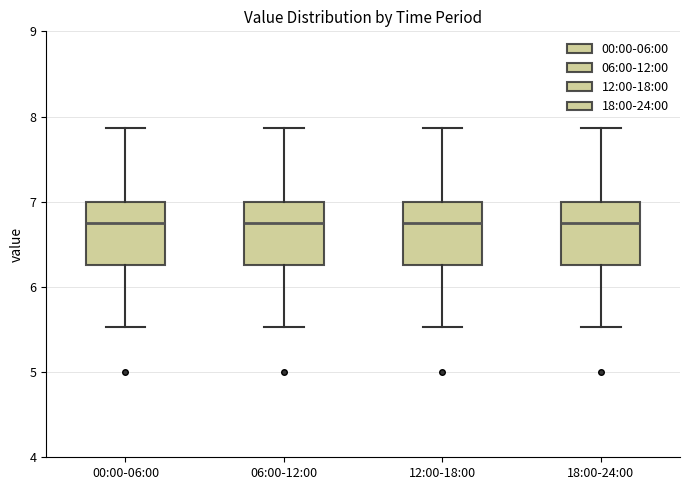

Reading left to right, transcribe this box plot: for each box, give where its median line is, the range the box spans, and where its two whiskers end, as read against the y-axis. The values are not printed on the chart, so give them approximately, as read against the axis.

00:00-06:00: median 6.8, box 6.3 to 7.0, whiskers 5.5 to 7.9
06:00-12:00: median 6.8, box 6.3 to 7.0, whiskers 5.5 to 7.9
12:00-18:00: median 6.8, box 6.3 to 7.0, whiskers 5.5 to 7.9
18:00-24:00: median 6.8, box 6.3 to 7.0, whiskers 5.5 to 7.9